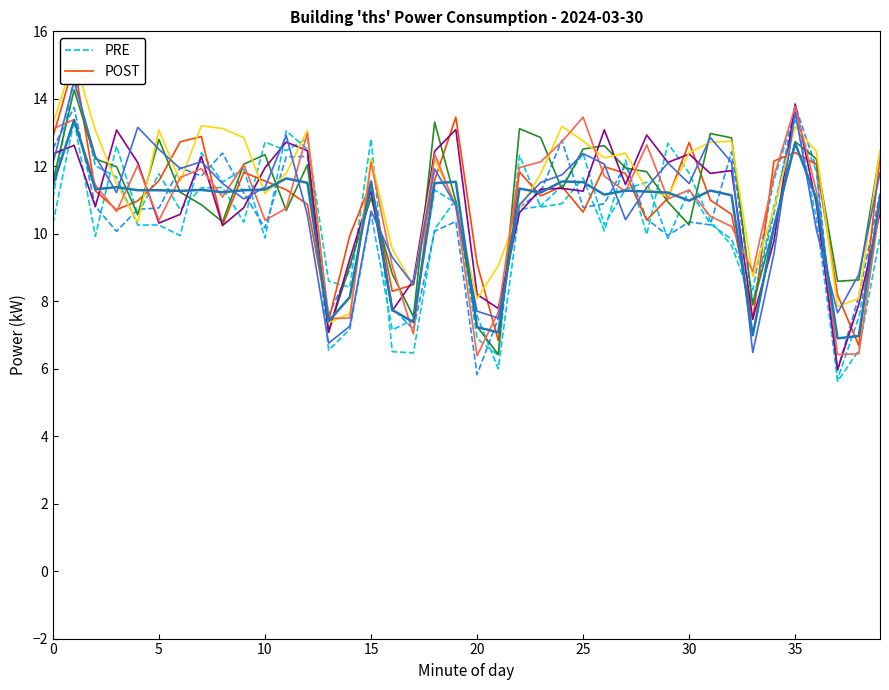

What value does the POST series have at 10?

11.3